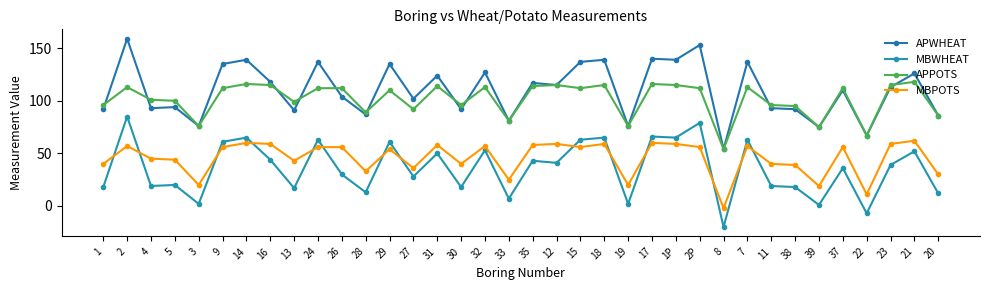

What is the total value across all series at 24?

368